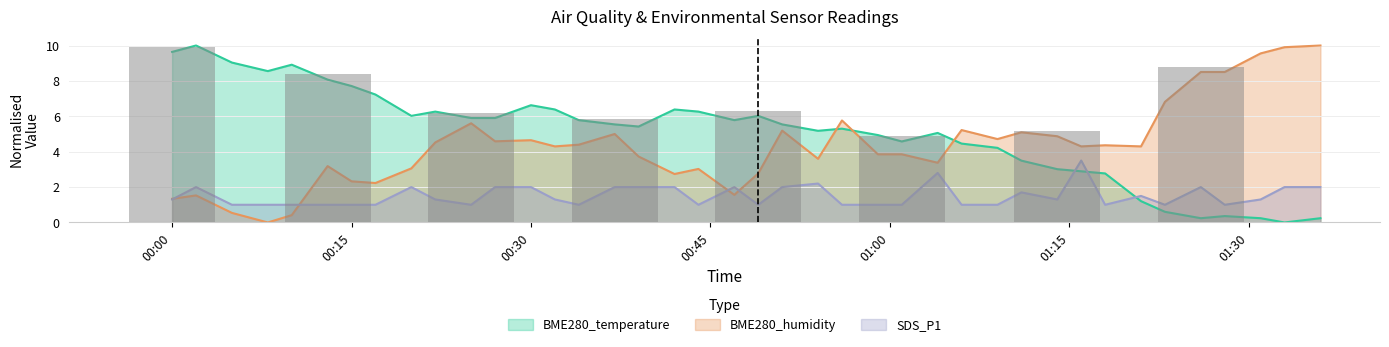

List the labels in order of BME280_humidity value, largest first.

2022/04/11 01:36, 2022/04/11 01:33, 2022/04/11 01:31, 2022/04/11 01:26, 2022/04/11 01:28, 2022/04/11 01:23, 2022/04/11 00:56, 2022/04/11 00:25, 2022/04/11 01:06, 2022/04/11 00:51, 2022/04/11 01:11, 2022/04/11 00:37, 2022/04/11 01:14, 2022/04/11 01:09, 2022/04/11 00:30, 2022/04/11 00:27, 2022/04/11 00:22, 2022/04/11 00:34, 2022/04/11 01:18, 2022/04/11 00:32, 2022/04/11 01:16, 2022/04/11 01:21, 2022/04/11 00:59, 2022/04/11 01:01, 2022/04/11 00:39, 2022/04/11 00:54, 2022/04/11 01:04, 2022/04/11 00:13, 2022/04/11 00:20, 2022/04/11 00:44, 2022/04/11 00:49, 2022/04/11 00:42, 2022/04/11 00:15, 2022/04/11 00:17, 2022/04/11 00:47, 2022/04/11 00:02, 2022/04/11 00:00, 2022/04/11 00:05, 2022/04/11 00:10, 2022/04/11 00:08